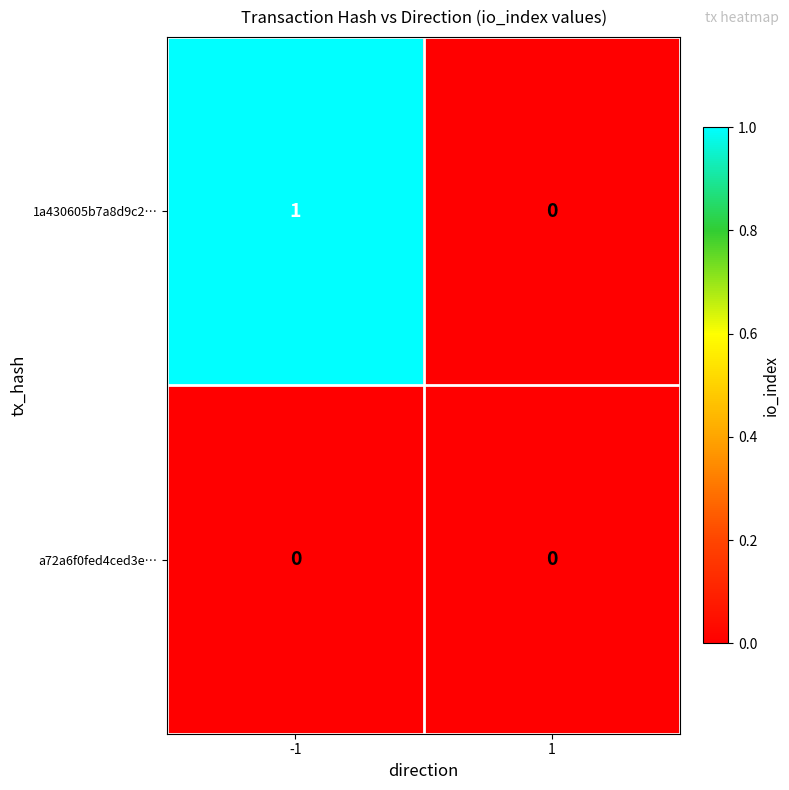

Which series has the largest range (max minus min)?

1a430605b7a8d9c2…